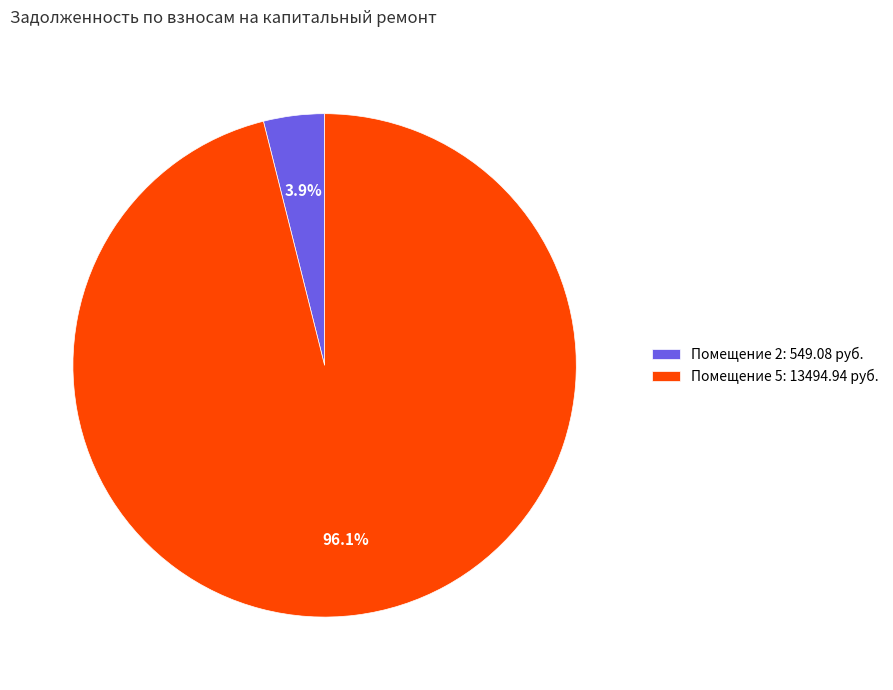

How many segments does this pie chart have?

2